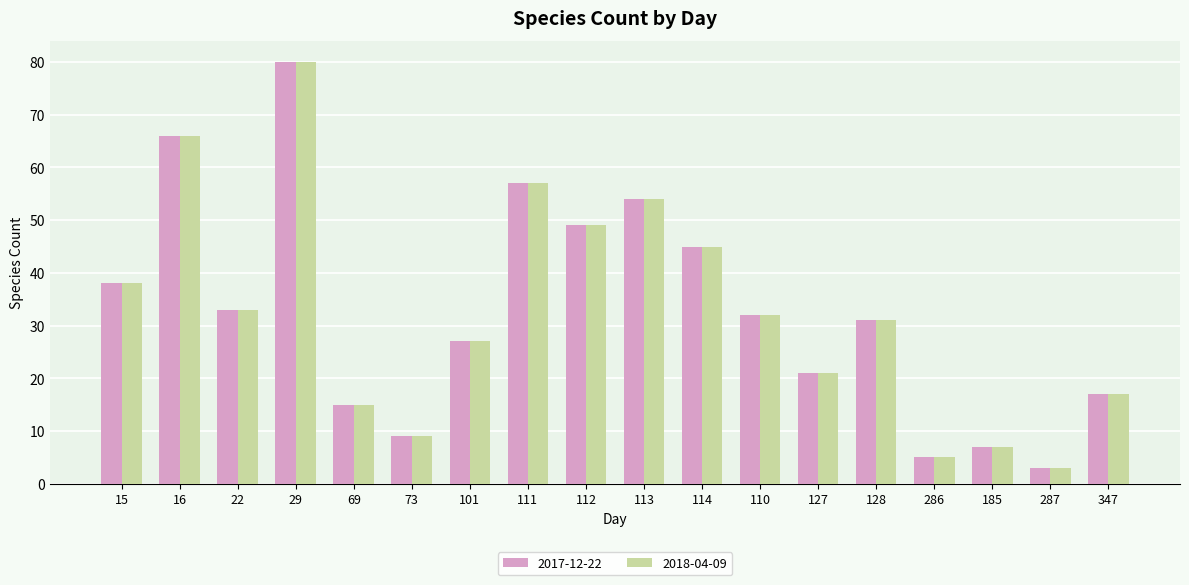

What is the lowest value of the 2018-04-09 series?

3